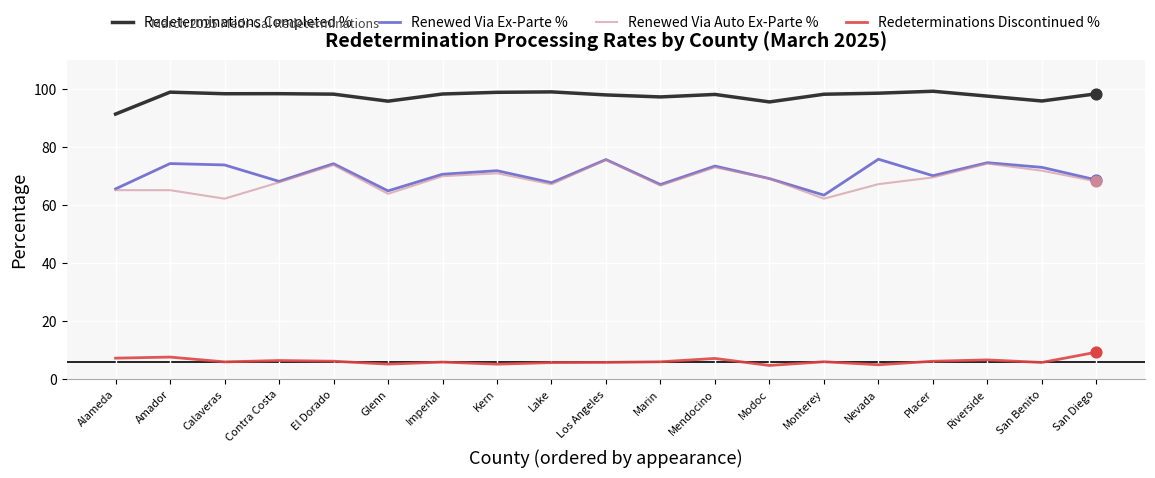

What is the total value across all series at El Dorado?

252.9